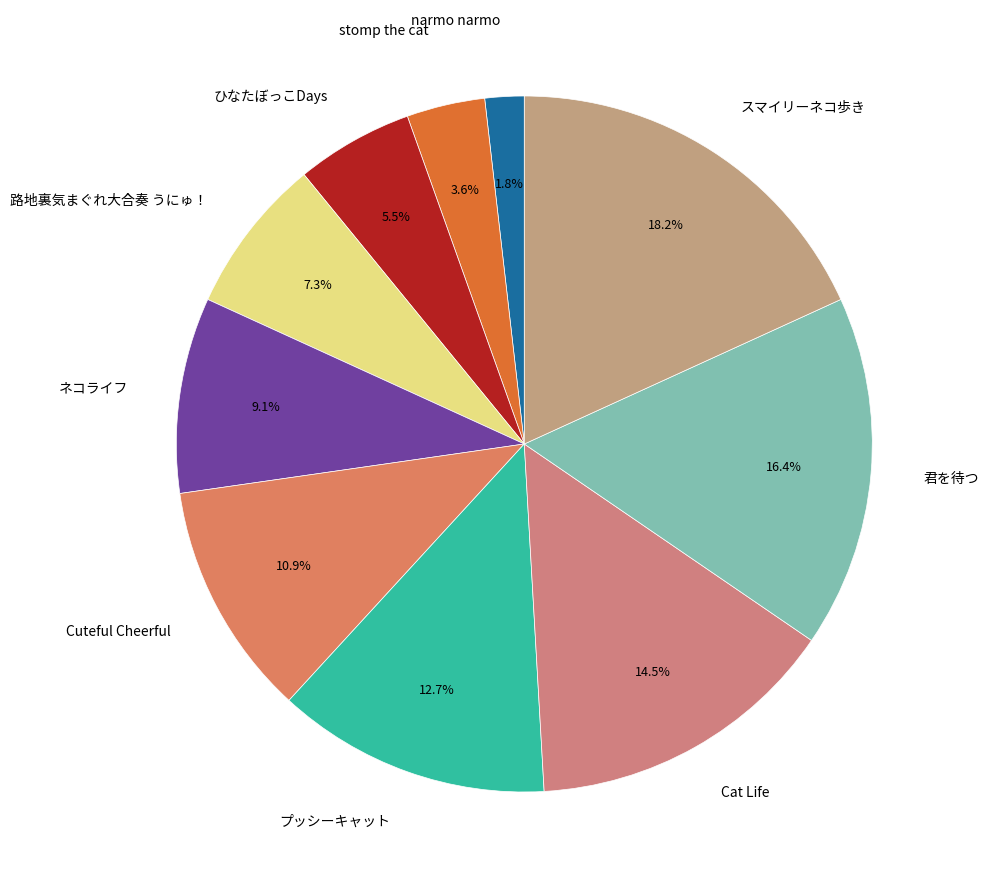

Count the number of slices in the pie.

10